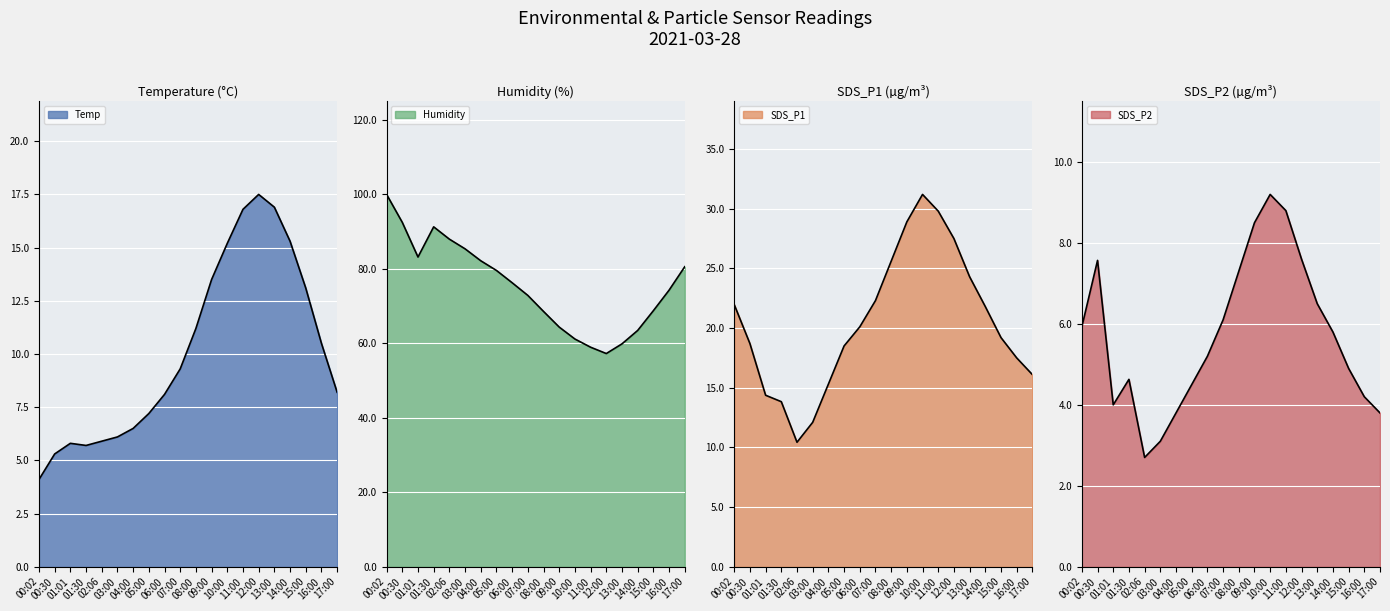

Where does the Temp series first go above 9?

07:00